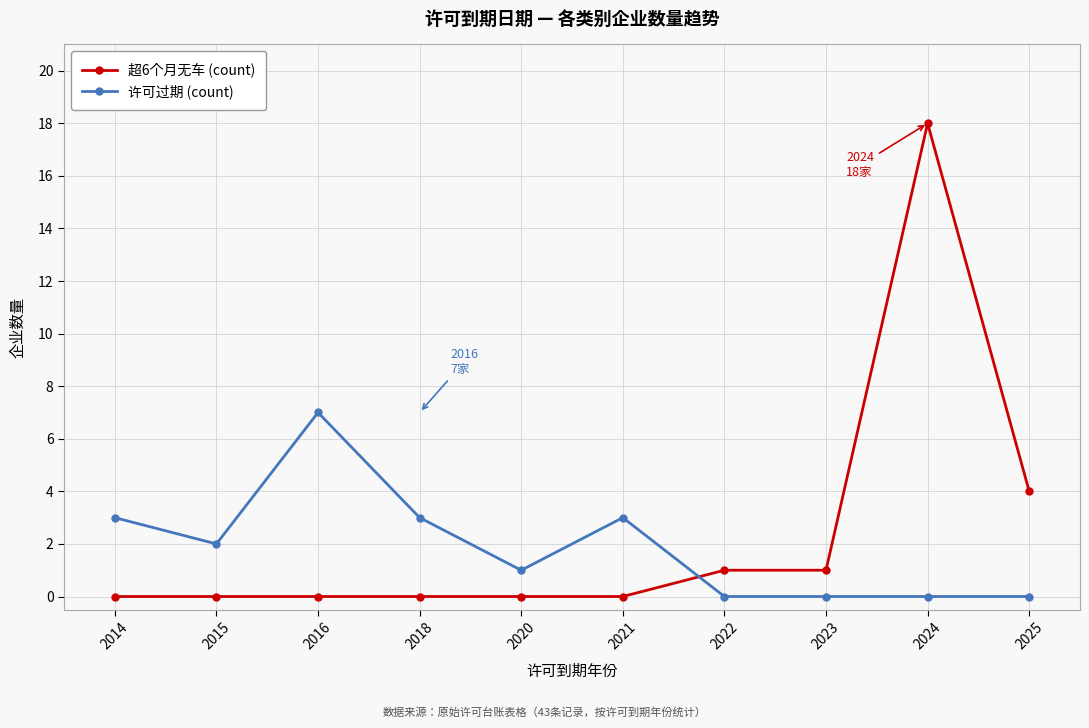

What is the total value across all series at 2024?

18